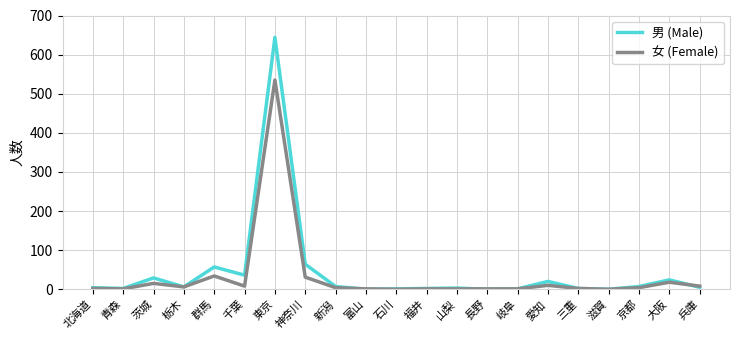

What is the difference between the highest and lowest values at 東京?

109